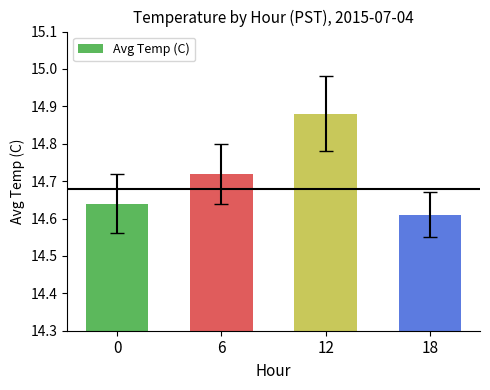

What is the sum of the values at 18 and 12?

29.5